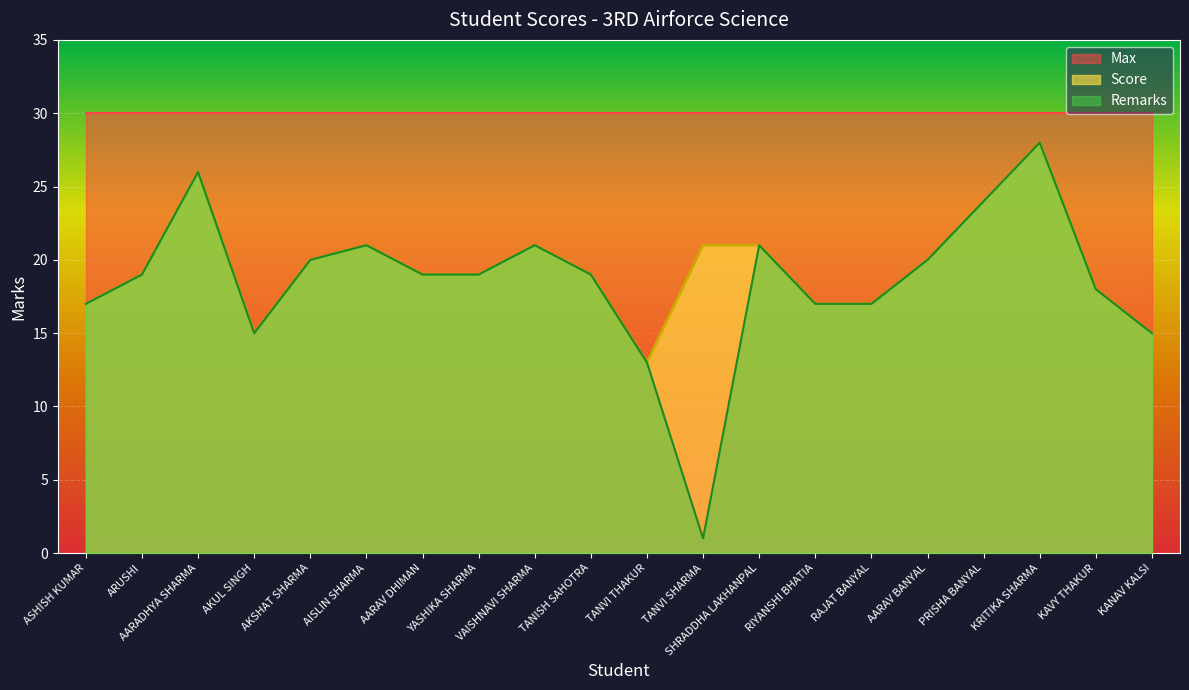

True or false: Score has a value of 24 at PRISHA BANYAL.

True